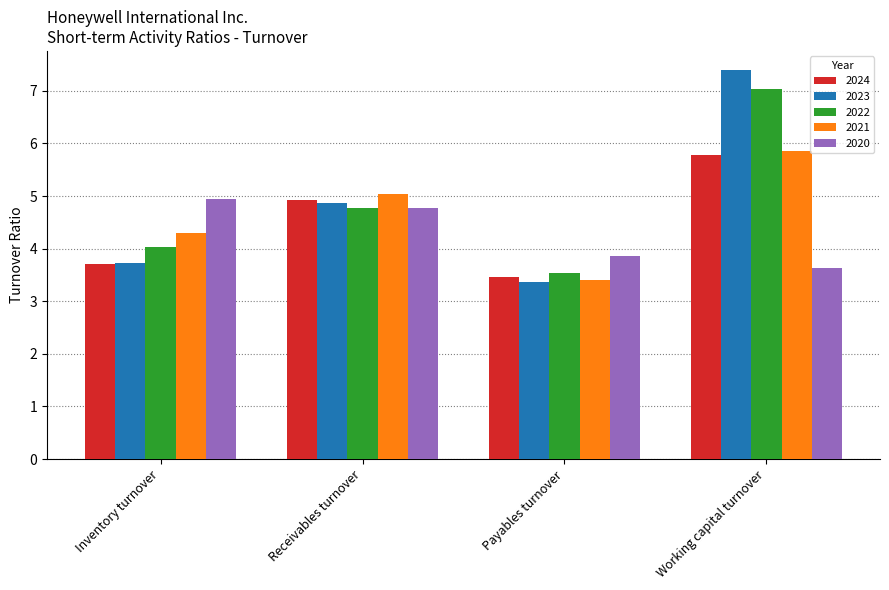

Is it true that 2023 equals 4.9 at Receivables turnover?

True